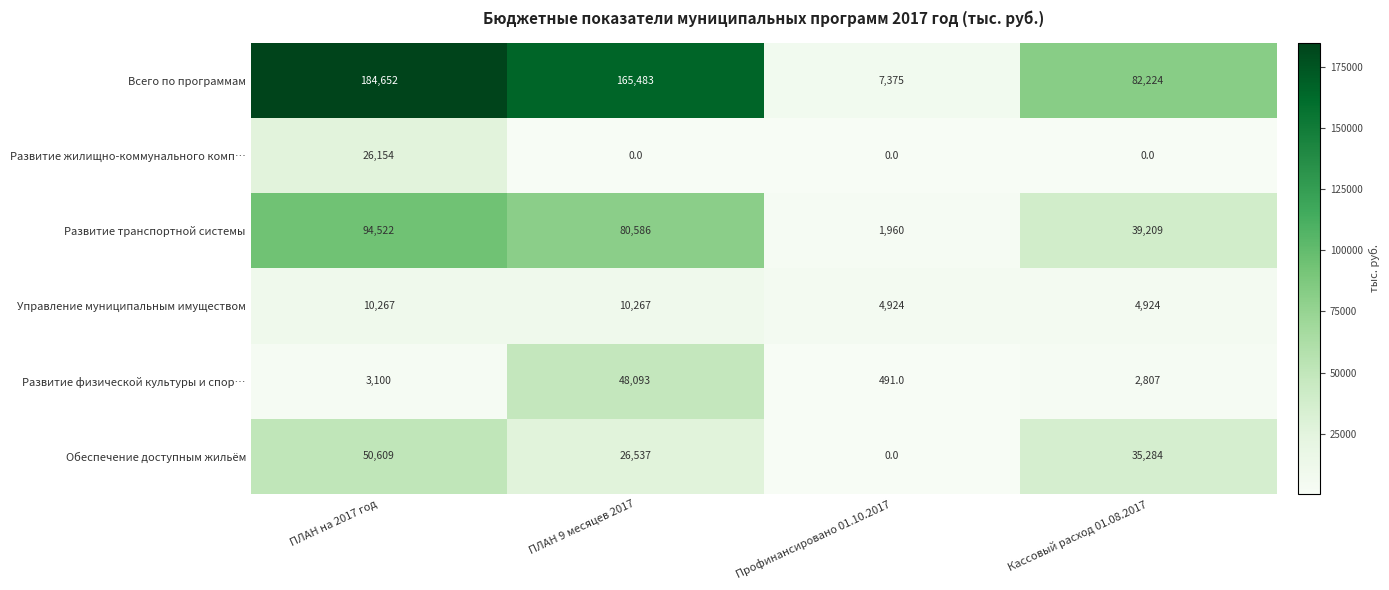

Reading left to right, transcribe all the data shown in this chart.

Всего по программам: ПЛАН на 2017 год=184652	ПЛАН 9 месяцев 2017=165483	Профинансировано 01.10.2017=7375	Кассовый расход 01.08.2017=82224
Развитие жилищно-коммунального комп…: ПЛАН на 2017 год=26154	ПЛАН 9 месяцев 2017=0	Профинансировано 01.10.2017=0	Кассовый расход 01.08.2017=0
Развитие транспортной системы: ПЛАН на 2017 год=94522	ПЛАН 9 месяцев 2017=80586	Профинансировано 01.10.2017=1960	Кассовый расход 01.08.2017=39209
Управление муниципальным имуществом: ПЛАН на 2017 год=10267	ПЛАН 9 месяцев 2017=10267	Профинансировано 01.10.2017=4924	Кассовый расход 01.08.2017=4924
Развитие физической культуры и спор…: ПЛАН на 2017 год=3100	ПЛАН 9 месяцев 2017=48093	Профинансировано 01.10.2017=491	Кассовый расход 01.08.2017=2807
Обеспечение доступным жильём: ПЛАН на 2017 год=50609	ПЛАН 9 месяцев 2017=26537	Профинансировано 01.10.2017=0	Кассовый расход 01.08.2017=35284